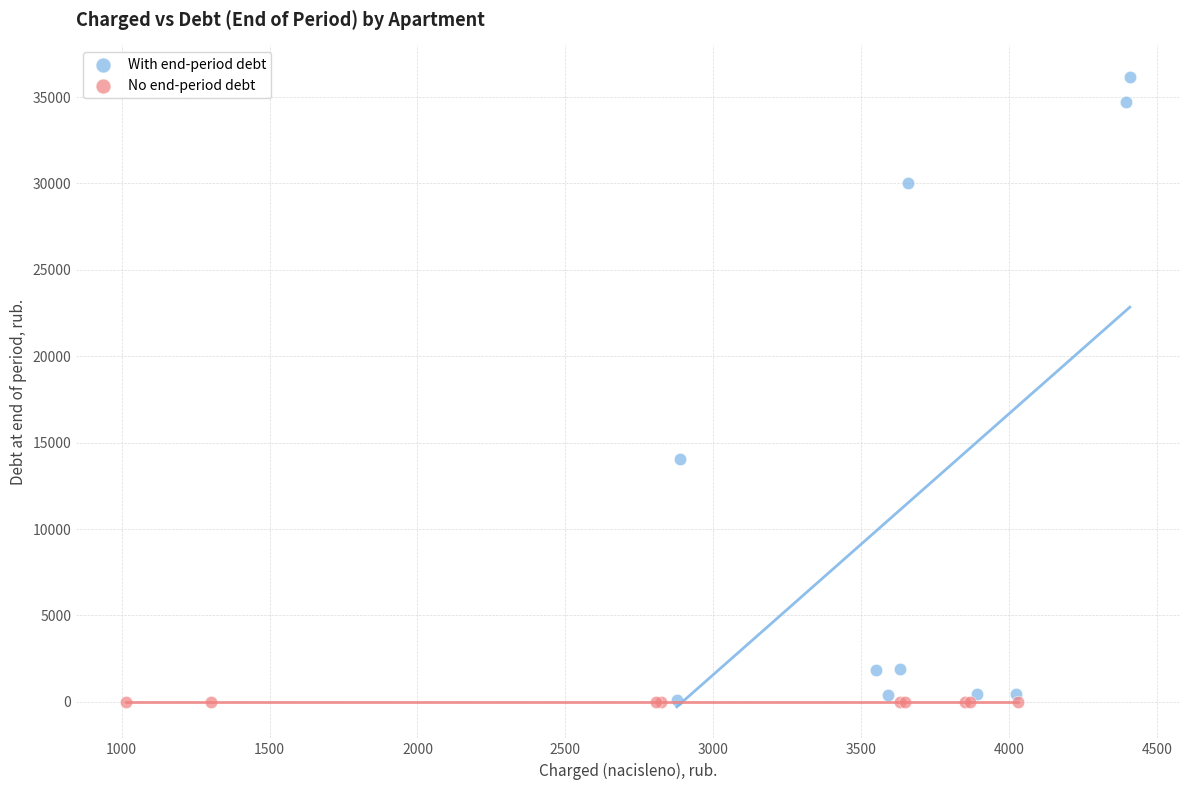

What are all the series names shown in the legend?

With end-period debt, No end-period debt